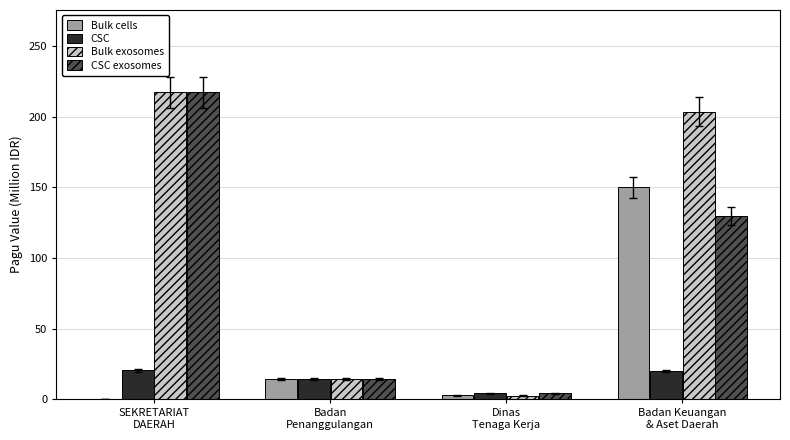

Are the bars grouped side by side (vs. stacked)?

Yes